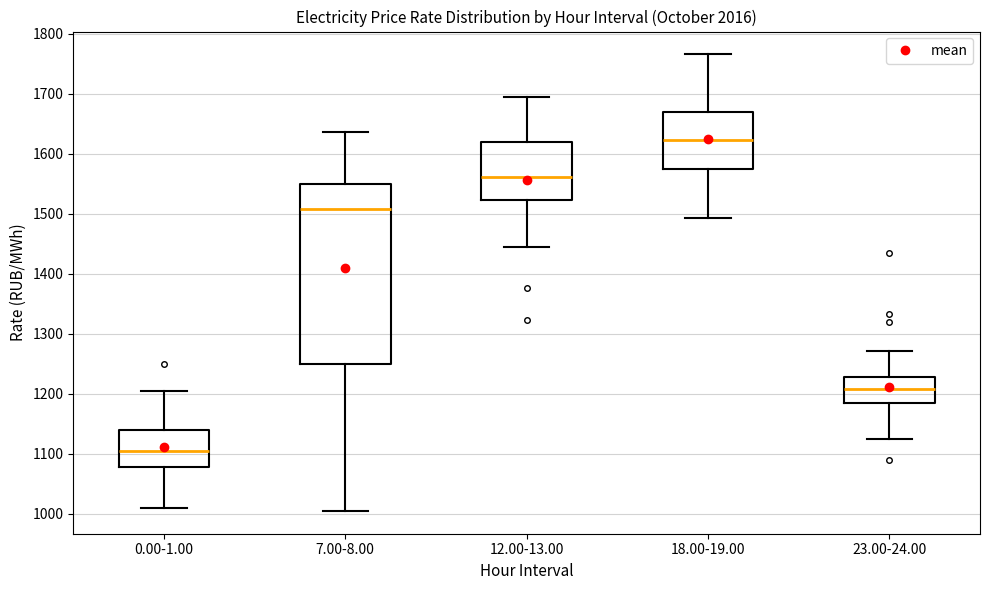

Which box is the tallest, from its lower edge to its upper edge?

7.00-8.00